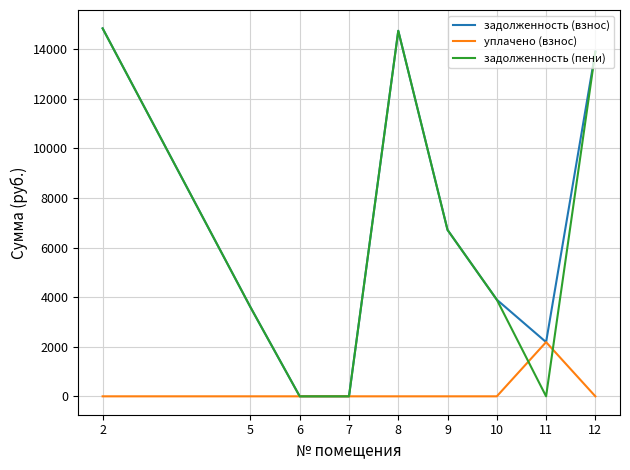

What is the difference between the highest and lowest values at 8?

14737.6